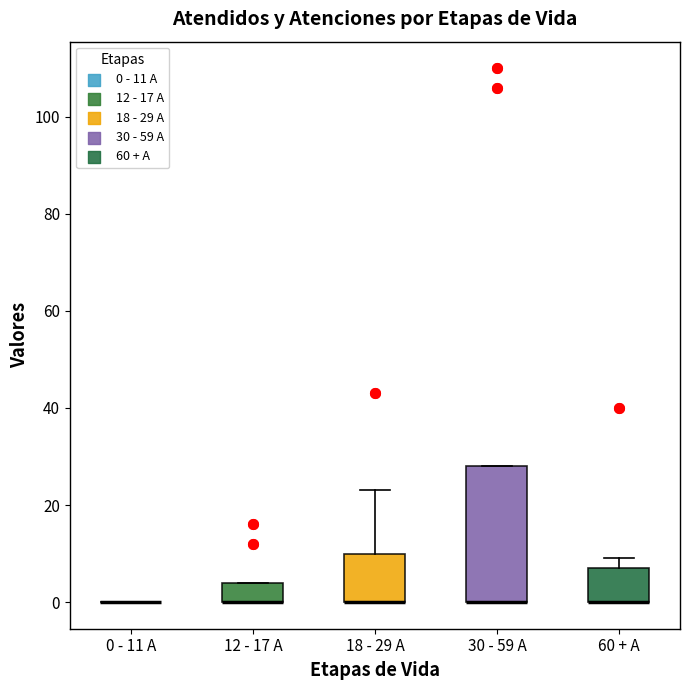

Reading left to right, read every box against the y-axis: the position of its median line, the range the box covers, and the ends of its whiskers. The values are not printed on the chart, so give them approximately, as read against the axis.

0 - 11 A: box collapsed to a line at 0, whiskers 0 to 0
12 - 17 A: median 0 (drawn on the box's lower edge), box 0 to 4, whiskers 0 to 4
18 - 29 A: median 0 (drawn on the box's lower edge), box 0 to 10, whiskers 0 to 24
30 - 59 A: median 0 (drawn on the box's lower edge), box 0 to 28, whiskers 0 to 28
60 + A: median 0 (drawn on the box's lower edge), box 0 to 8, whiskers 0 to 10